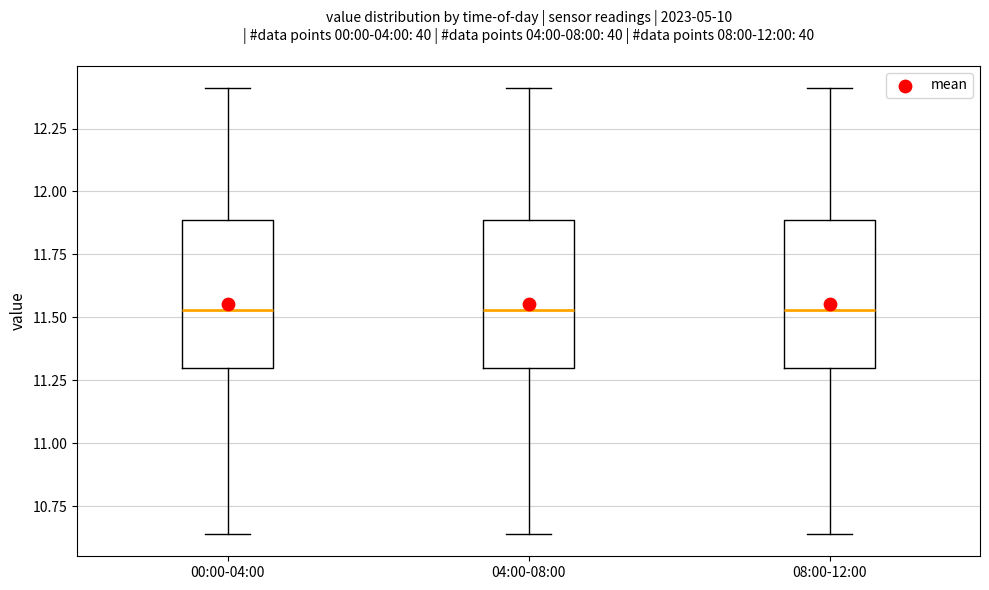

Reading left to right, transcribe this box plot: for each box, give where its median line is, the range the box spans, and where its two whiskers end, as read against the y-axis. The values are not printed on the chart, so give them approximately, as read against the axis.

00:00-04:00: median 11.55, box 11.30 to 11.90, whiskers 10.65 to 12.40
04:00-08:00: median 11.55, box 11.30 to 11.90, whiskers 10.65 to 12.40
08:00-12:00: median 11.55, box 11.30 to 11.90, whiskers 10.65 to 12.40